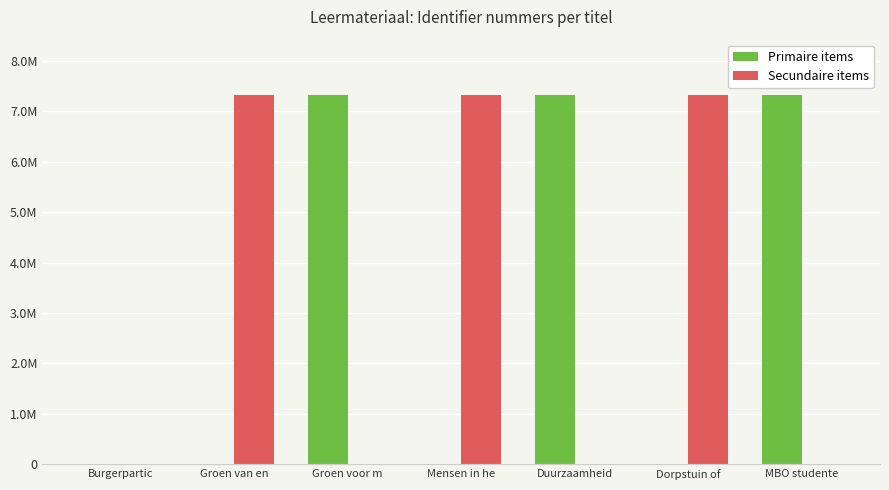

What position from the left is MBO studente?

7